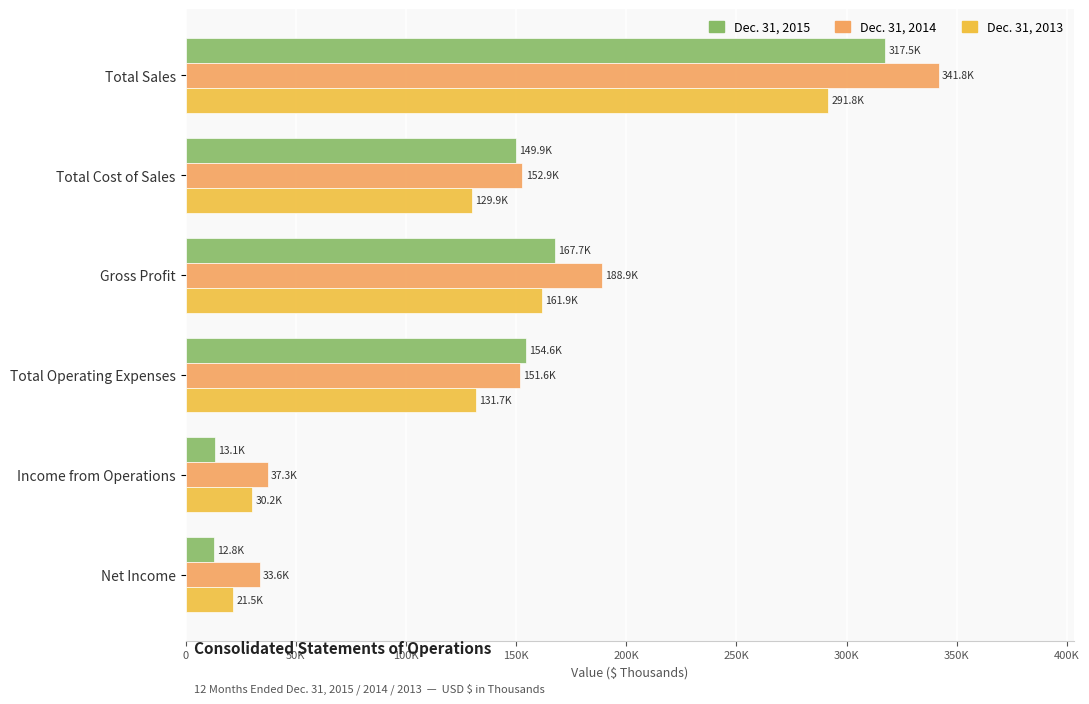

What are all the series names shown in the legend?

Dec. 31, 2015, Dec. 31, 2014, Dec. 31, 2013